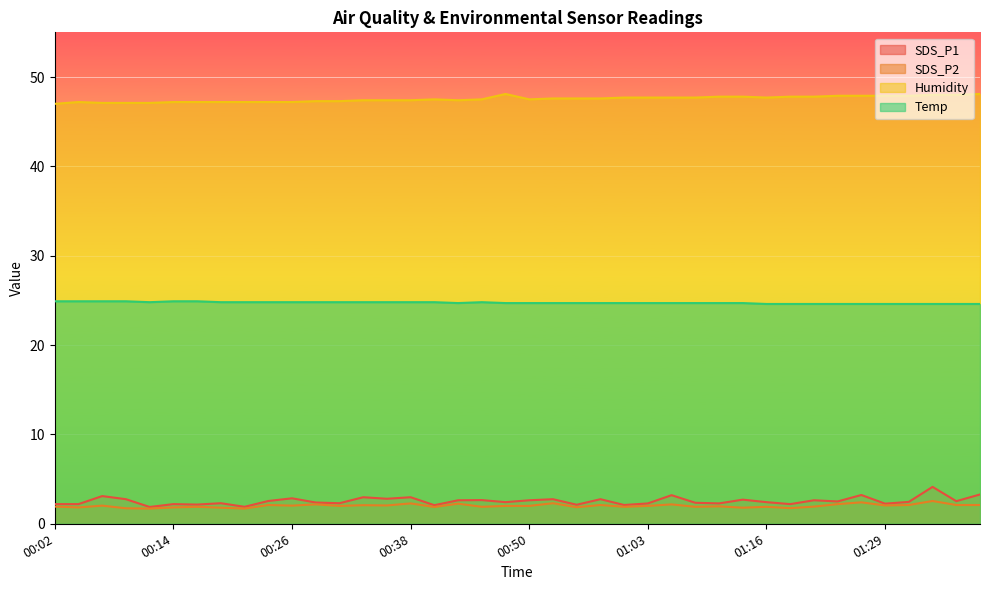

The value of SDS_P1 at 01:40 is 3.3. True or false?

True